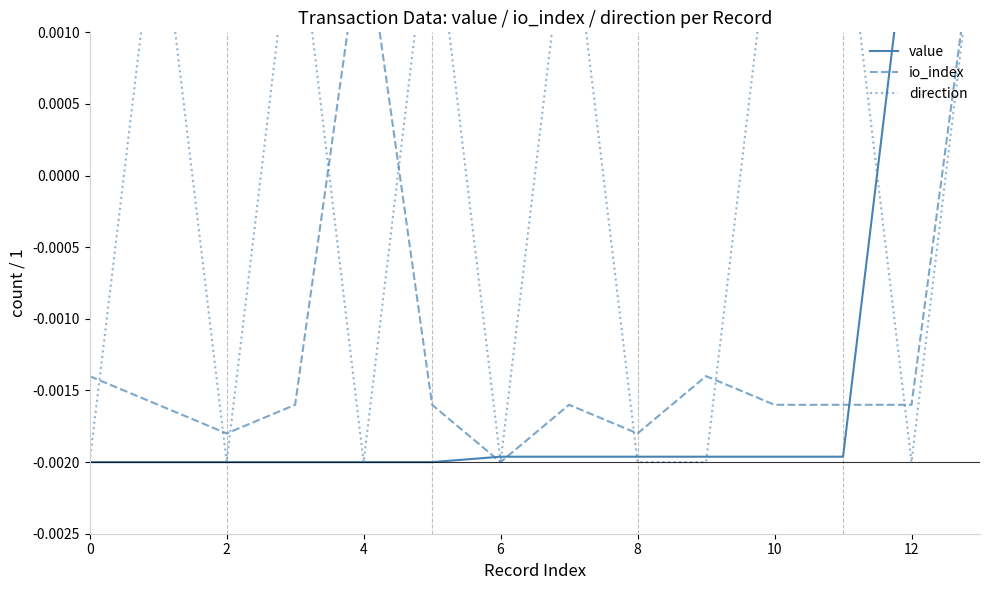

How many times do io_index and direction cross each other?

8